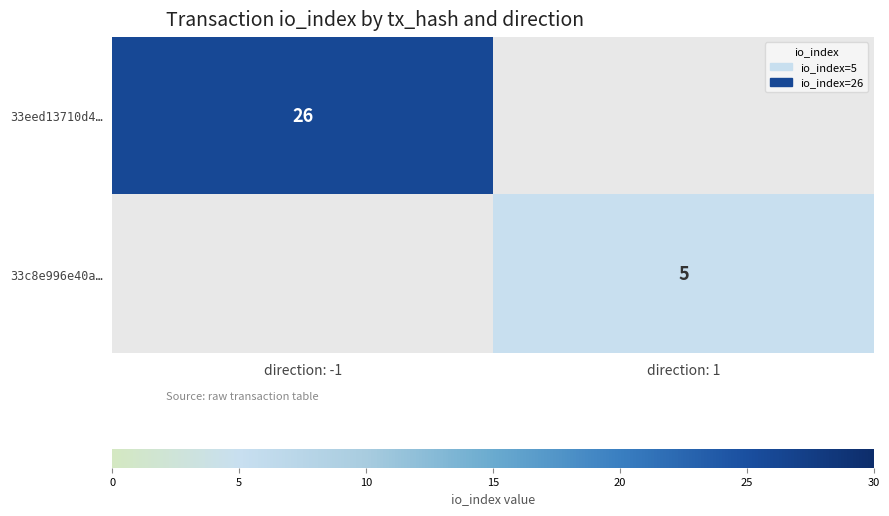

The value of 33c8e996e40a… at direction: 1 is 5. True or false?

True